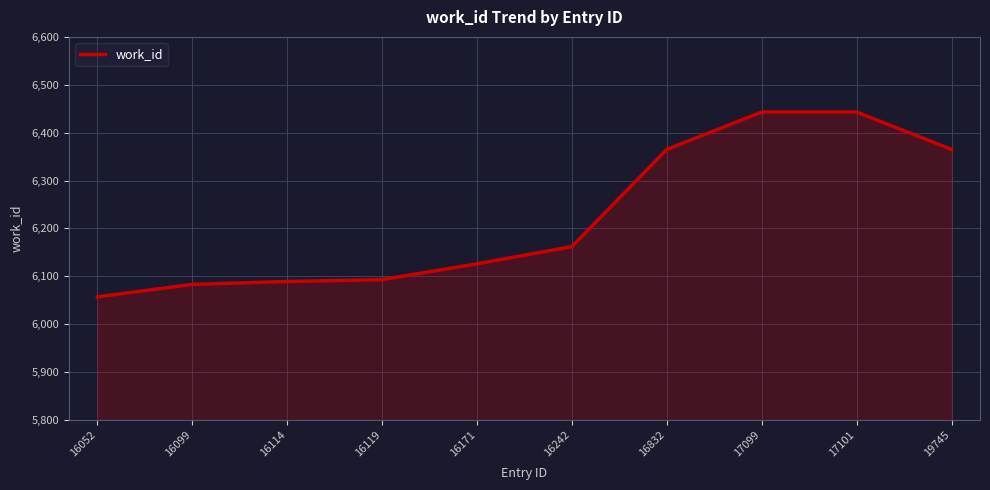

Is it true that the value at 16171 is 2716?

False